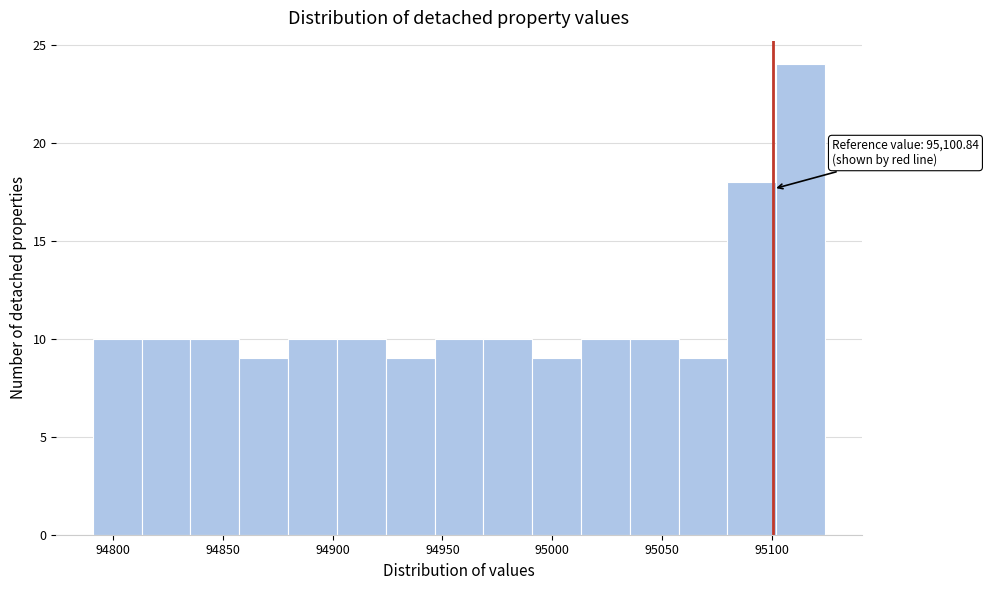

Which range on the x-axis has the tallest bar?

95100 to 95125